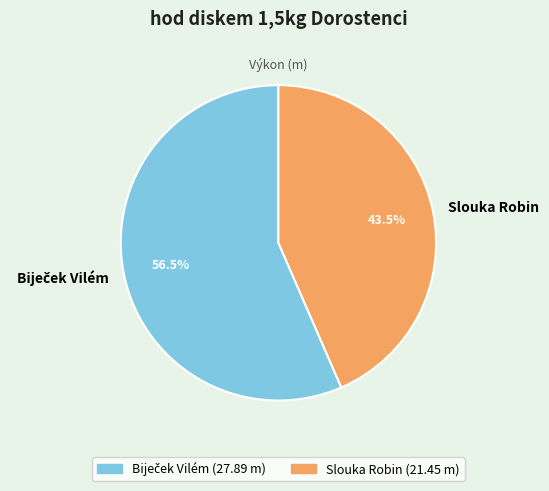

Which slice is the smallest?

Slouka Robin